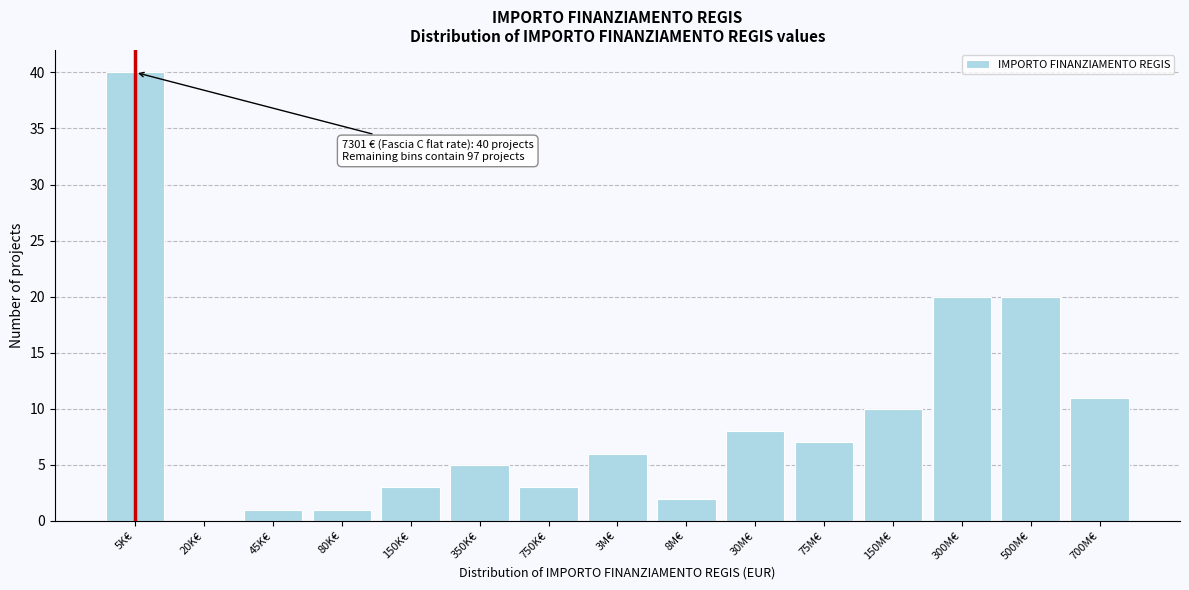

Reading left to right, transcribe all the data shown in this chart.

5K€=40	20K€=0	45K€=1	80K€=1	150K€=3	350K€=5	750K€=3	3M€=6	8M€=2	30M€=8	75M€=7	150M€=10	300M€=20	500M€=20	700M€=11